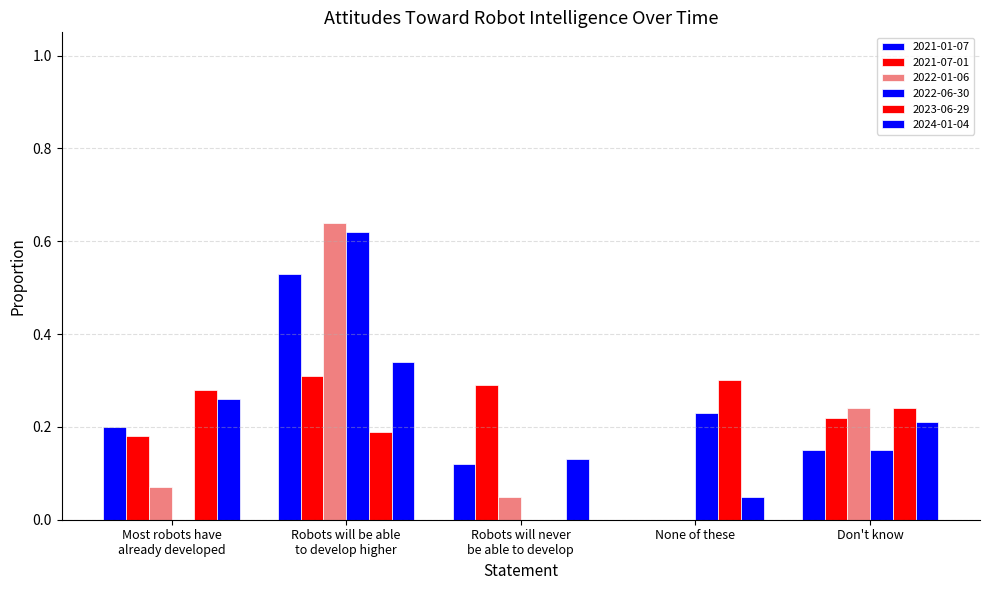

How many categories are shown in the chart?

5